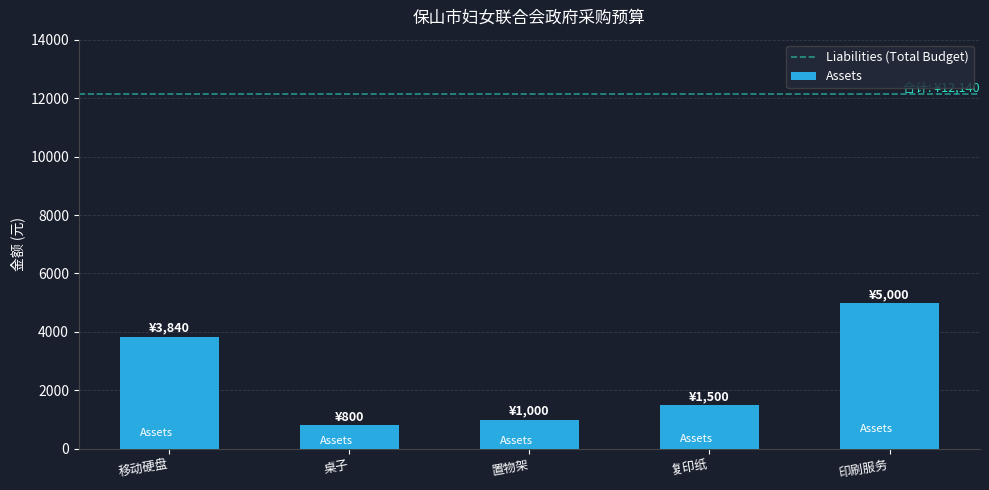

What is the label of the 2nd bar from the left?

桌子